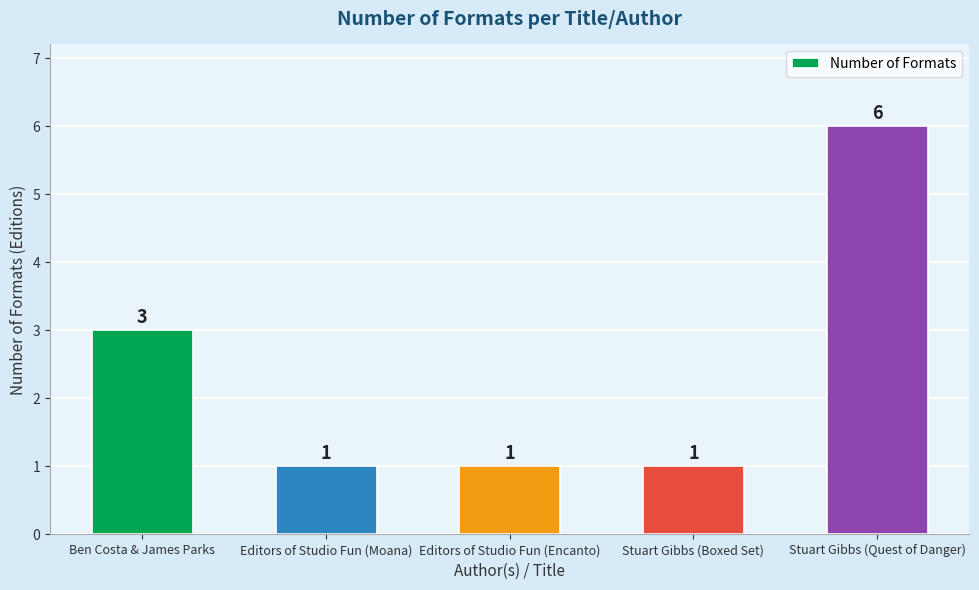

At which label is the value closest to 3?

Ben Costa & James Parks